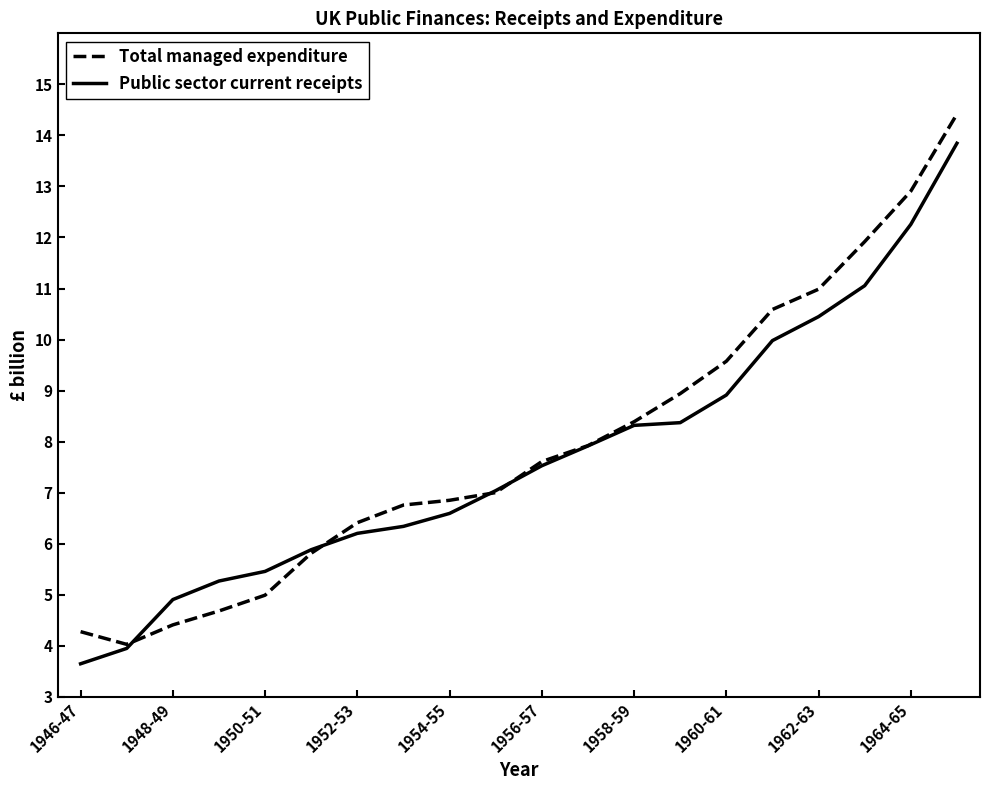

How many distinct data groups are displayed?

2